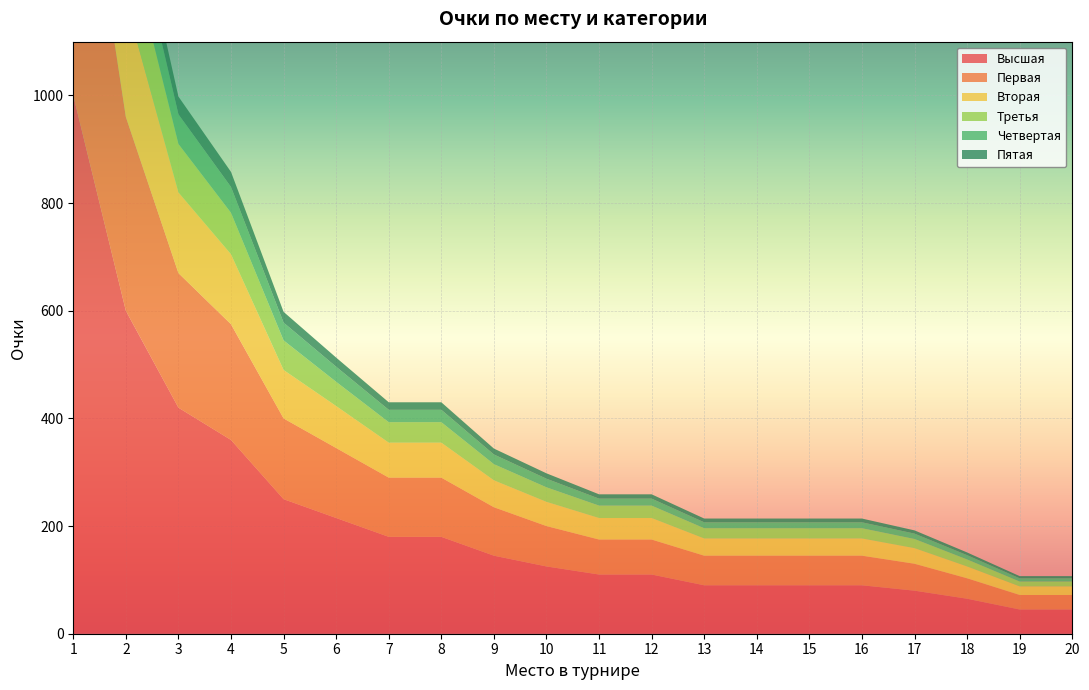

Reading right to left, what are all the values shown in this chart?

Высшая: 45	45	65	80	90	90	90	90	110	110	125	145	180	180	215	250	360	420	600	1000
Первая: 27	27	38	50	55	55	55	55	65	65	75	90	110	110	130	150	215	250	360	600
Вторая: 16	16	22	29	32	32	32	32	40	40	45	50	65	65	78	90	130	150	215	360
Третья: 9	9	13	17	19	19	19	19	23	23	27	30	38	38	45	55	77	90	130	215
Четвертая: 6	6	8	10	11	11	11	11	13	13	16	18	23	23	28	33	48	55	80	130
Пятая: 4	4	5	6	7	7	7	7	8	8	10	11	14	14	17	20	28	33	48	80